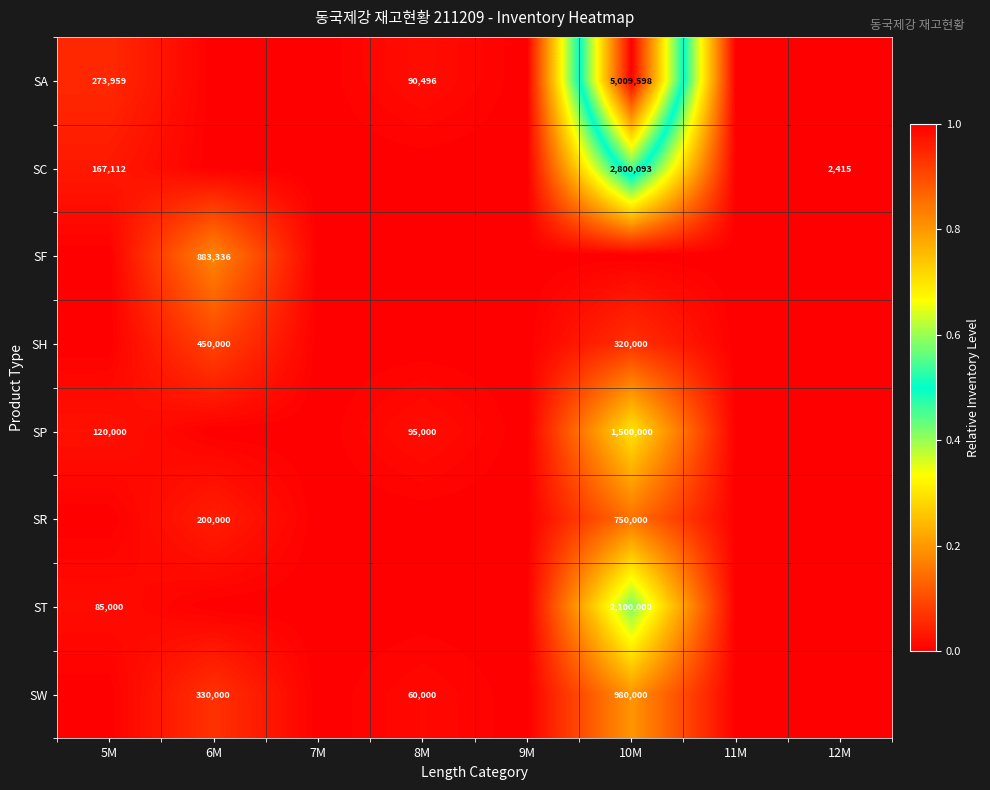

True or false: SF has a value of 1299141 at 6M.

False